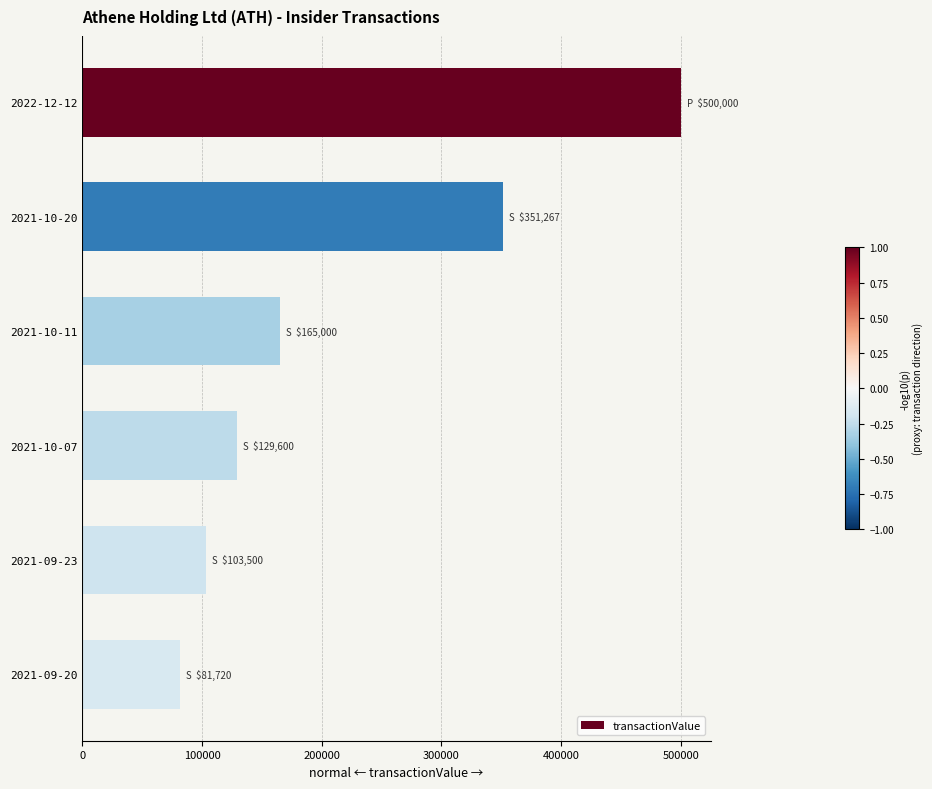

Rank the categories by value from lowest to highest.

2021-09-20, 2021-09-23, 2021-10-07, 2021-10-11, 2021-10-20, 2022-12-12